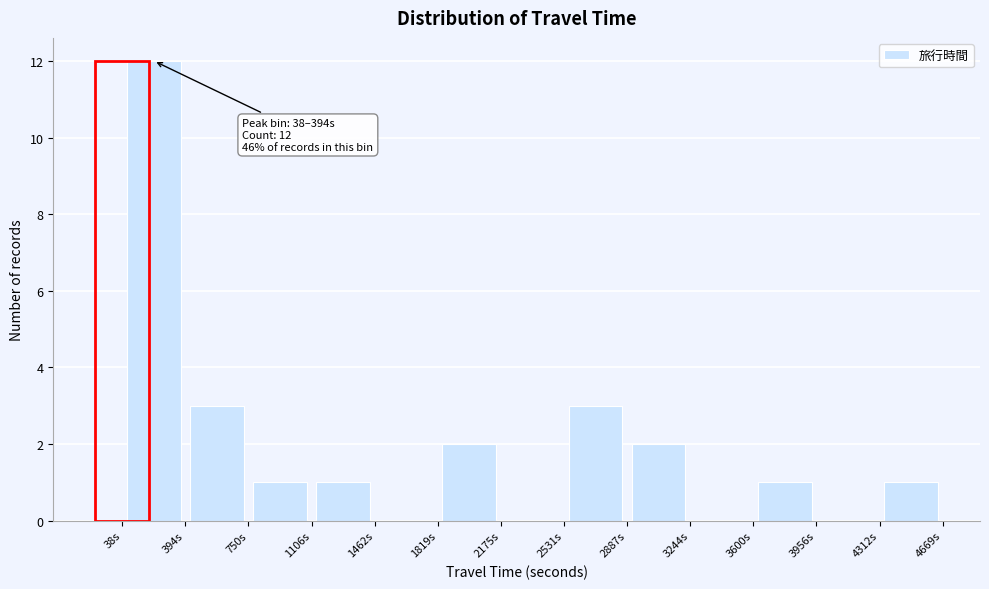

Which range on the x-axis has the tallest bar?

50 to 400